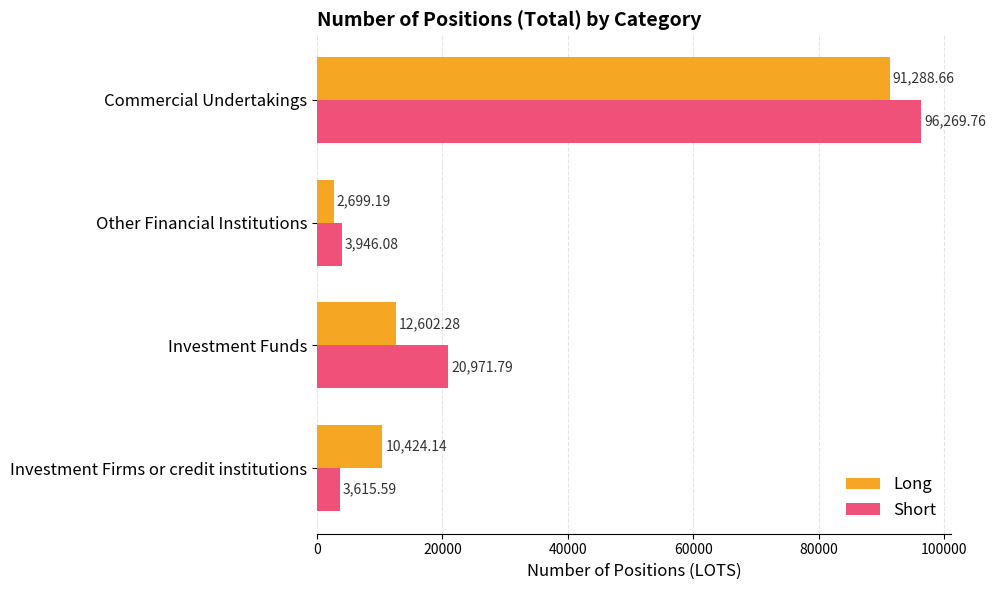

Where is Long nearest to the value 46993?

Investment Funds